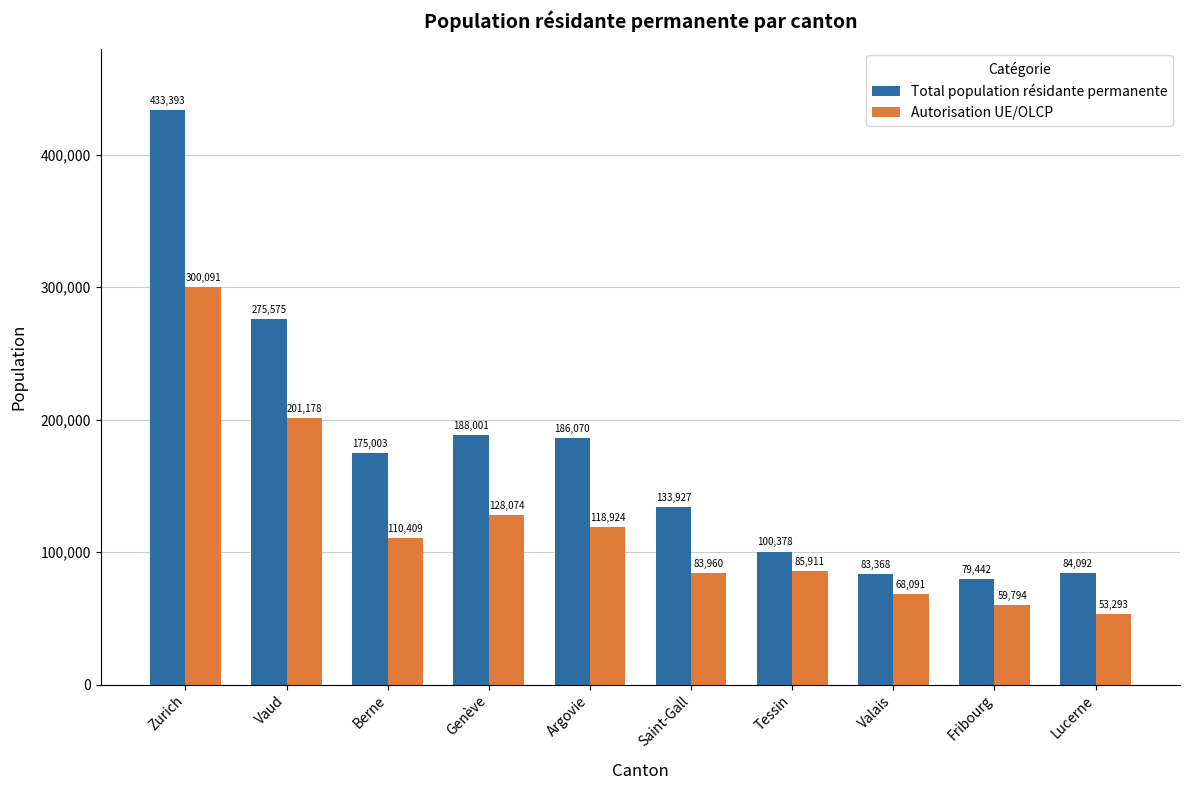

Rank the series by their maximum value, from lowest to highest.

Autorisation UE/OLCP, Total population résidante permanente